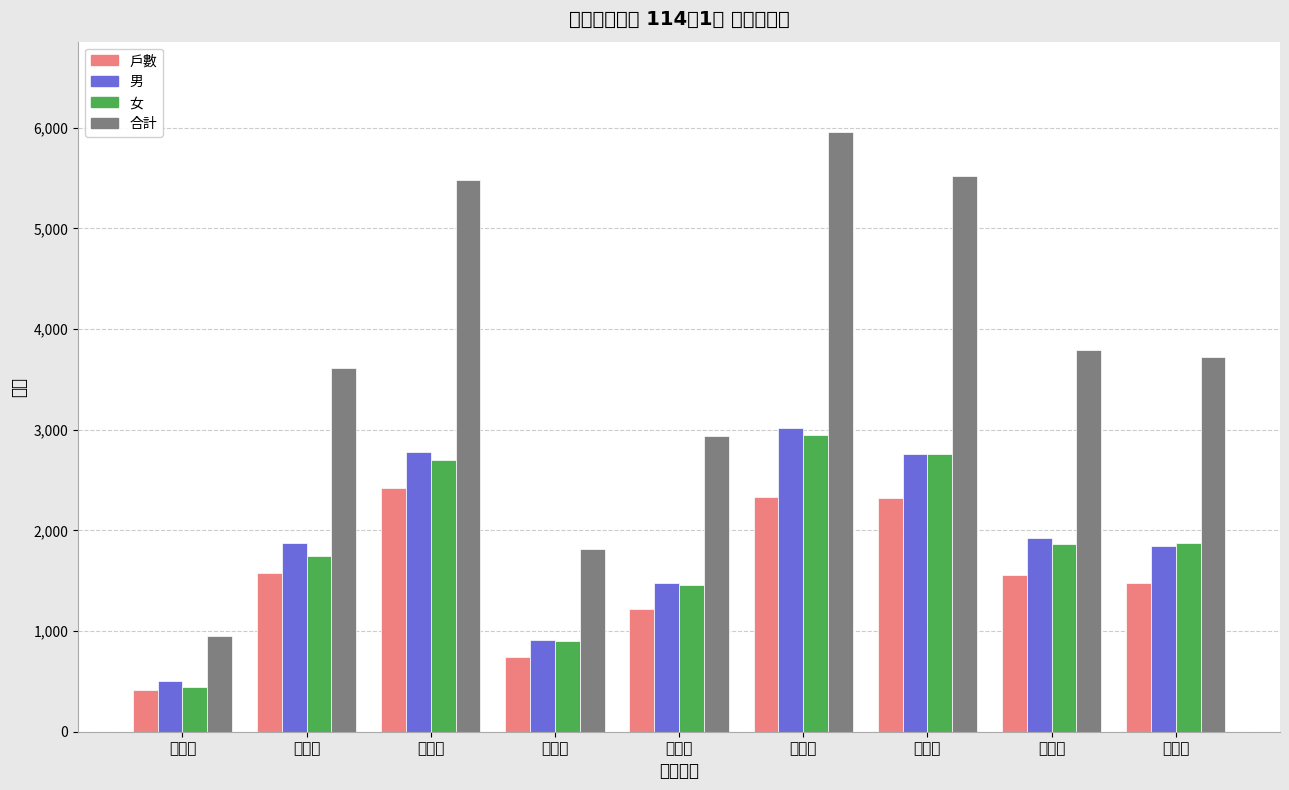

Which category has the highest value in the 戶數 series?

大社里